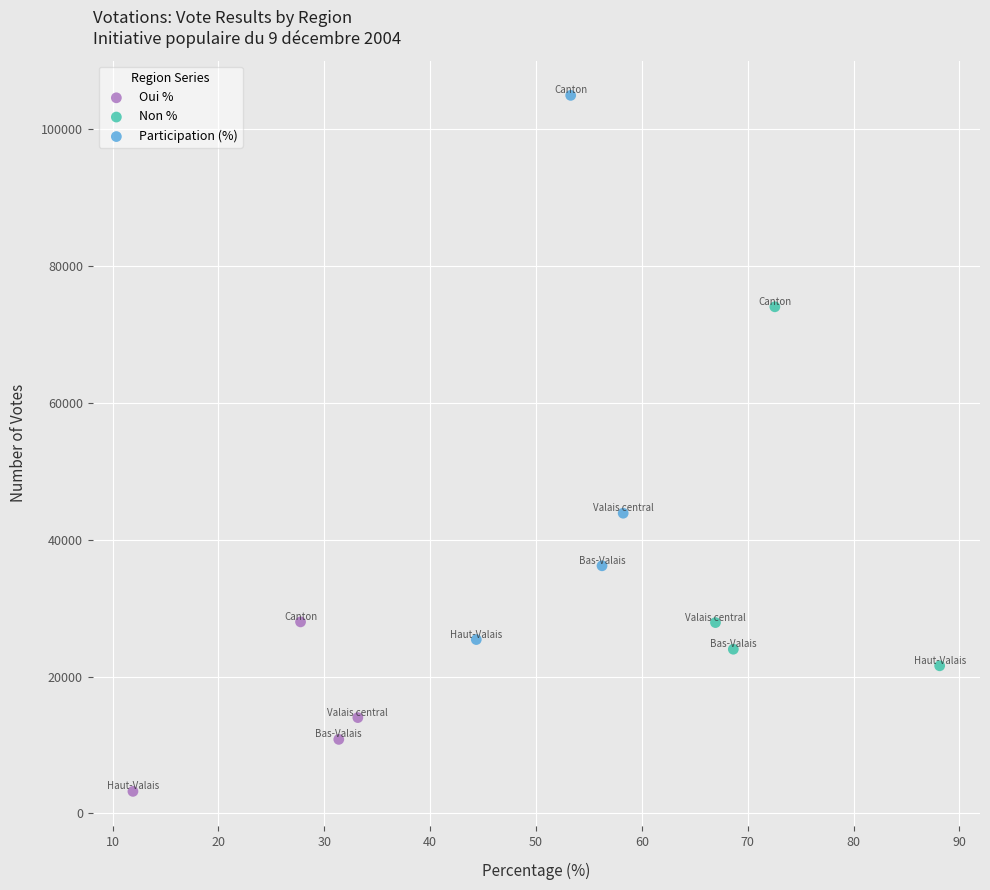

Which series has the largest Y range (max minus min)?

Participation (%)